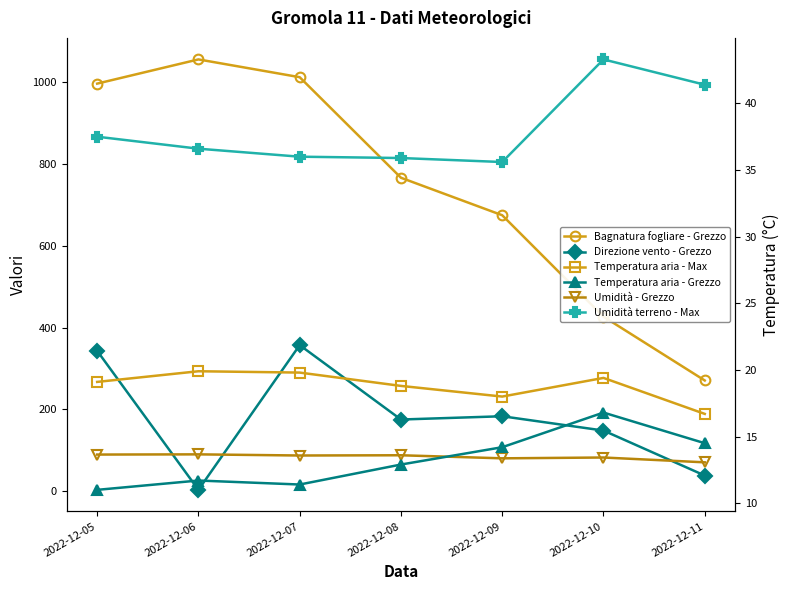

True or false: Umidità - Grezzo and Umidità terreno - Max cross at least once.

False